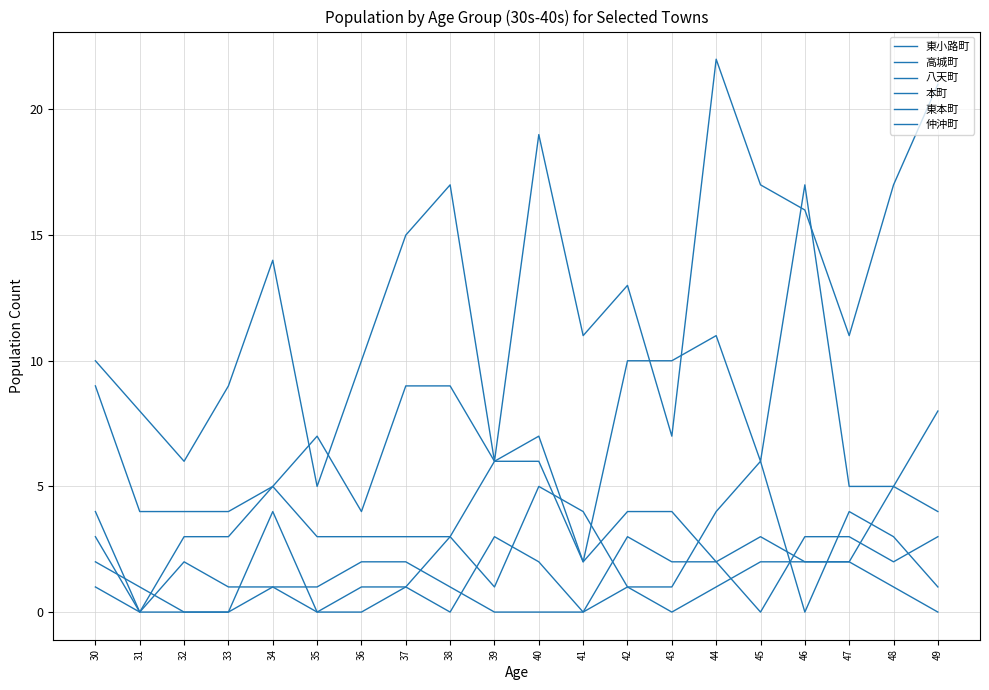

What is the value of the 本町 point at the 15th from the left?

1